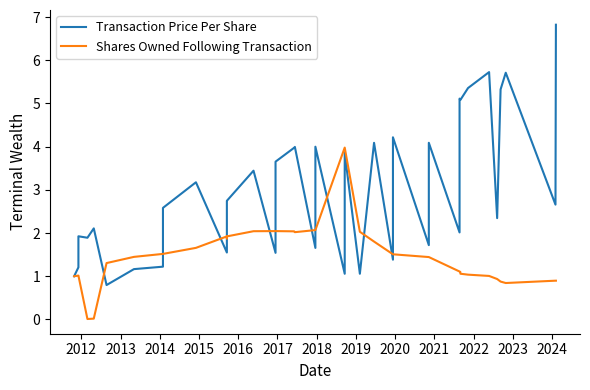

At how many categories does at least one series exceed 1?

39